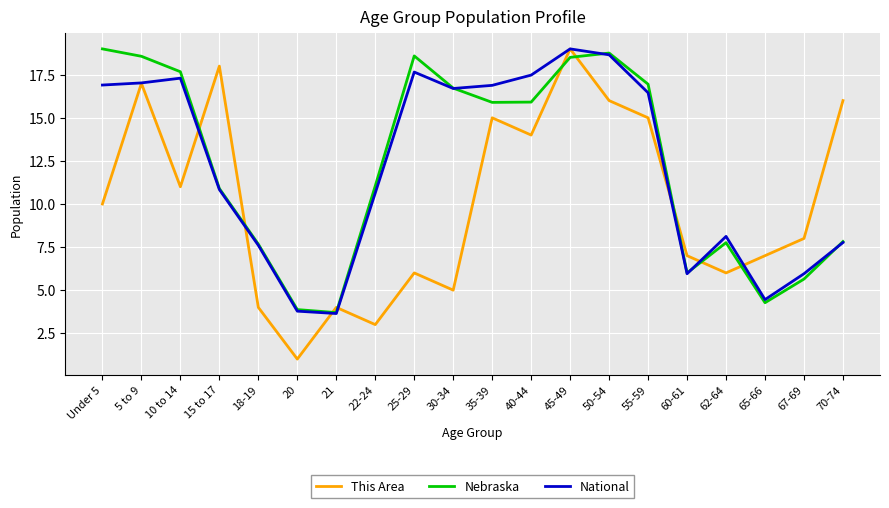

What position from the left is 40-44?

12